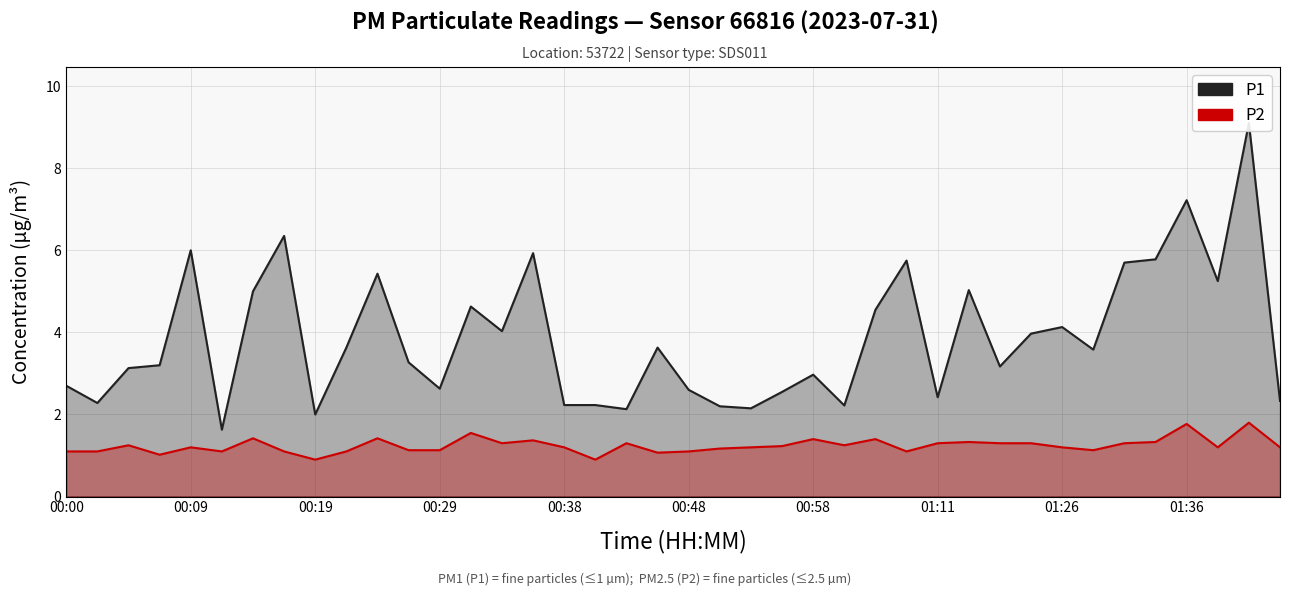

True or false: P2 and P1 cross at least once.

False